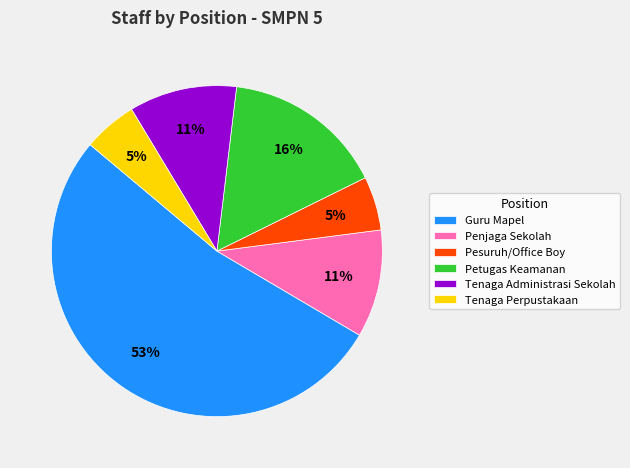

To the nearest percent, what is the combined percentage of Penjaga Sekolah and Pesuruh/Office Boy?

16%